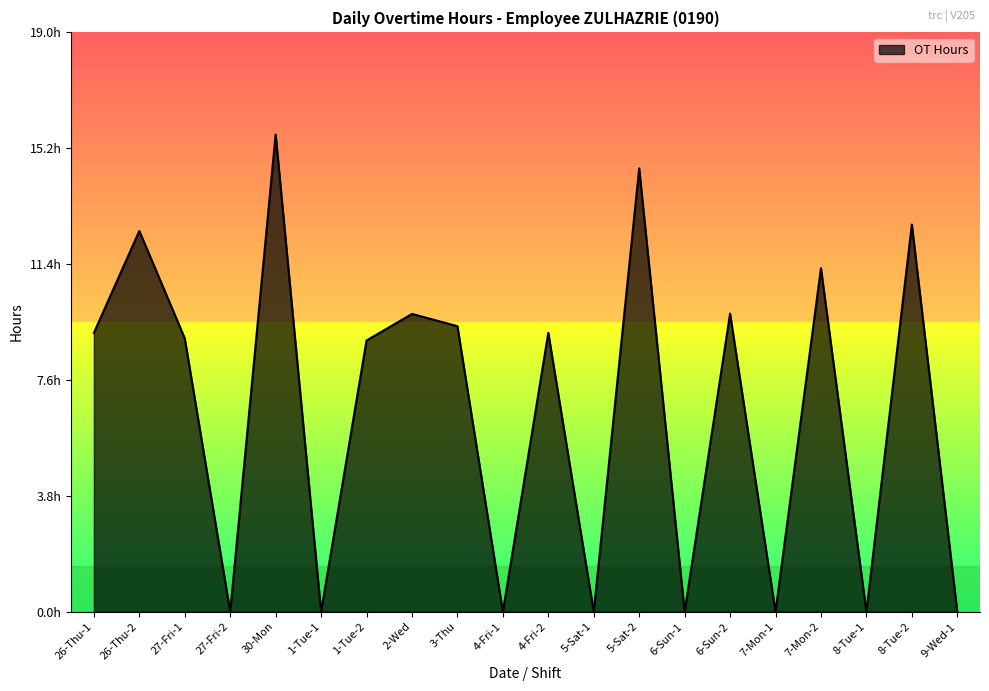

List the labels in order of value, largest first.

30-Mon, 5-Sat-2, 8-Tue-2, 26-Thu-2, 7-Mon-2, 6-Sun-2, 2-Wed, 3-Thu, 26-Thu-1, 4-Fri-2, 27-Fri-1, 1-Tue-2, 27-Fri-2, 1-Tue-1, 4-Fri-1, 5-Sat-1, 6-Sun-1, 7-Mon-1, 8-Tue-1, 9-Wed-1